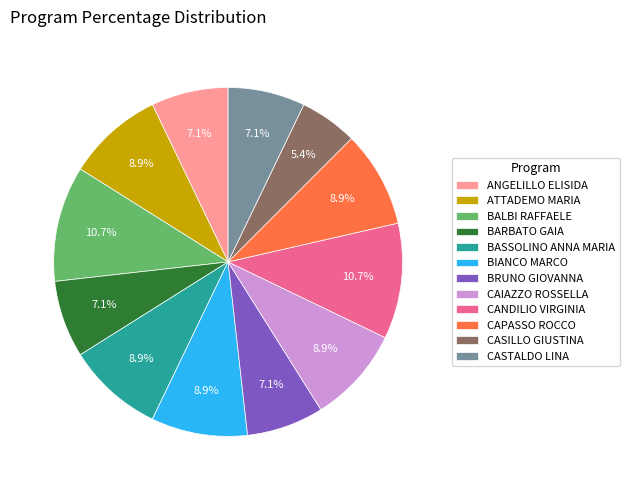

Which has a higher value, CAIAZZO ROSSELLA or BARBATO GAIA?

CAIAZZO ROSSELLA